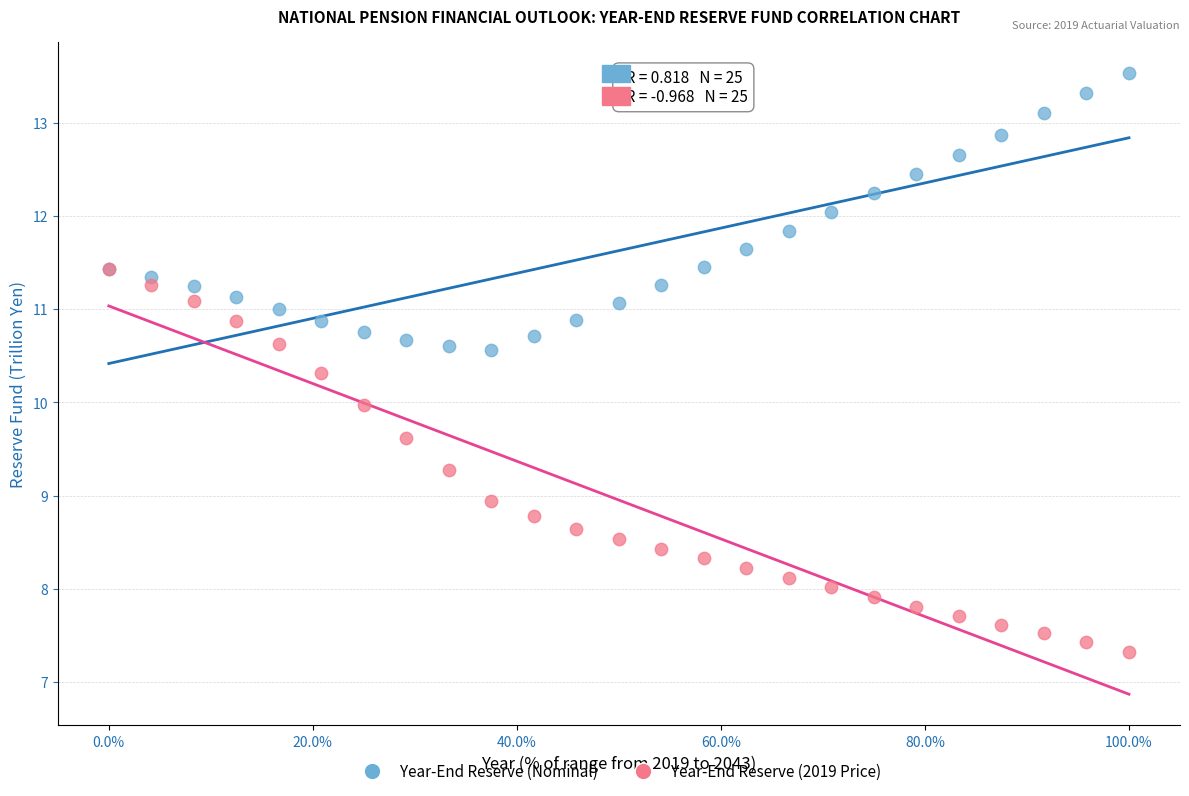

Which series reaches the maximum Y coordinate?

Year-End Reserve (Nominal)